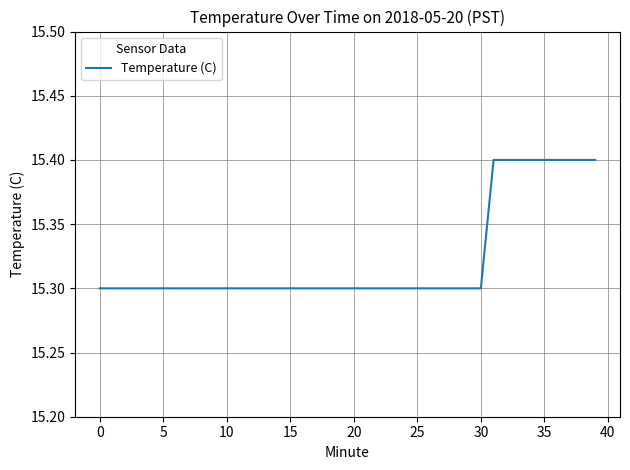

How many lines are shown in the chart?

1